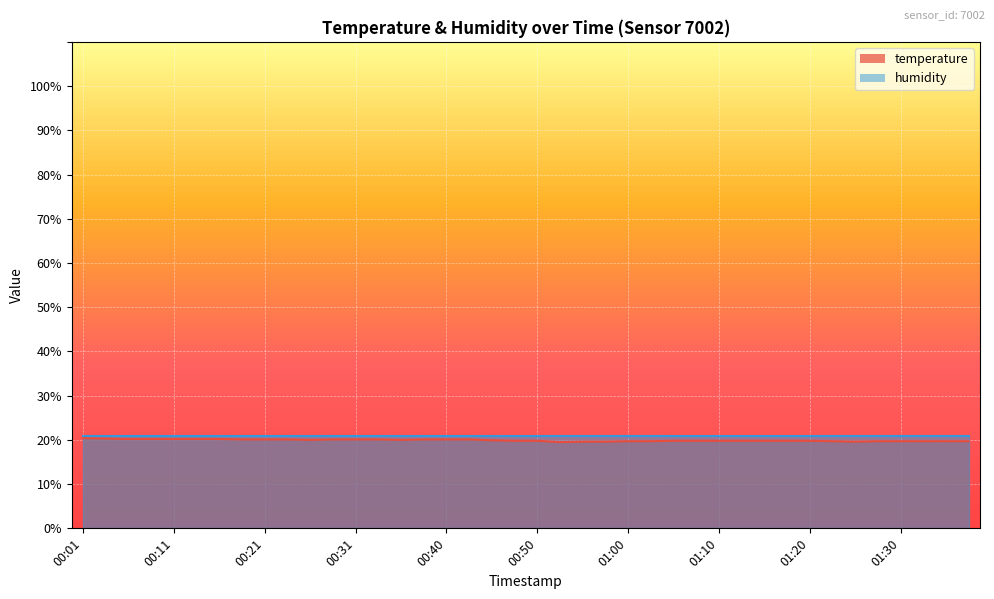

What is the minimum value shown in the chart?

19.5